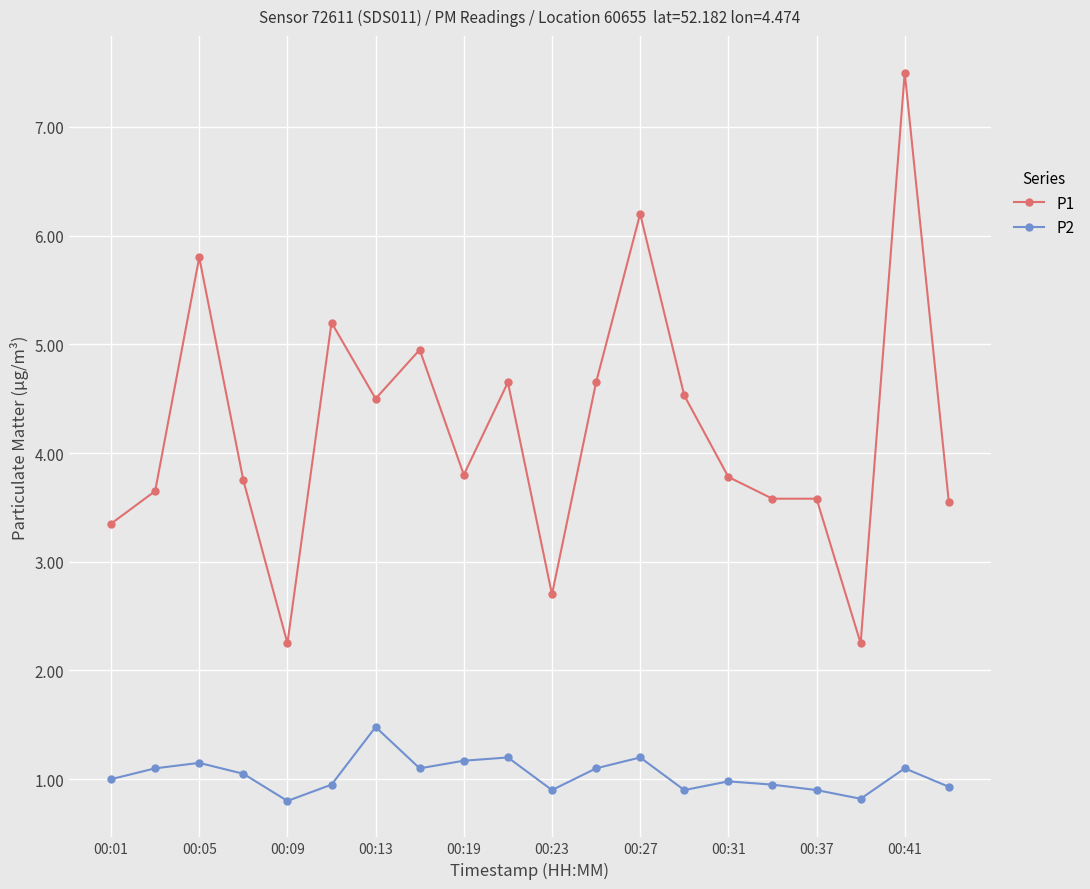

Which series has the largest total across all categories?

P1